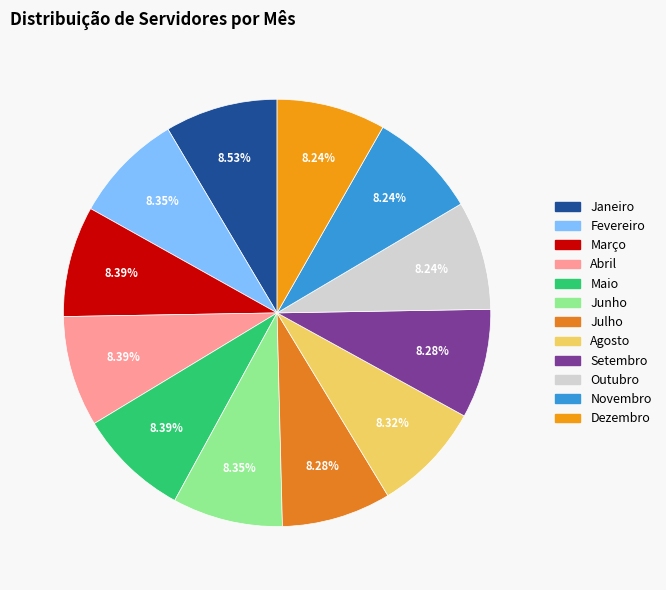

What percentage is the Agosto slice, to the nearest percent?

8%